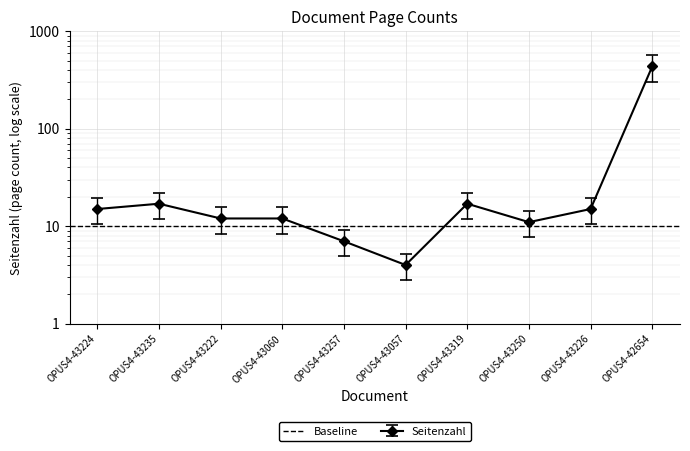

What is the sum of the values at OPUS4-43226 and OPUS4-43222?

27